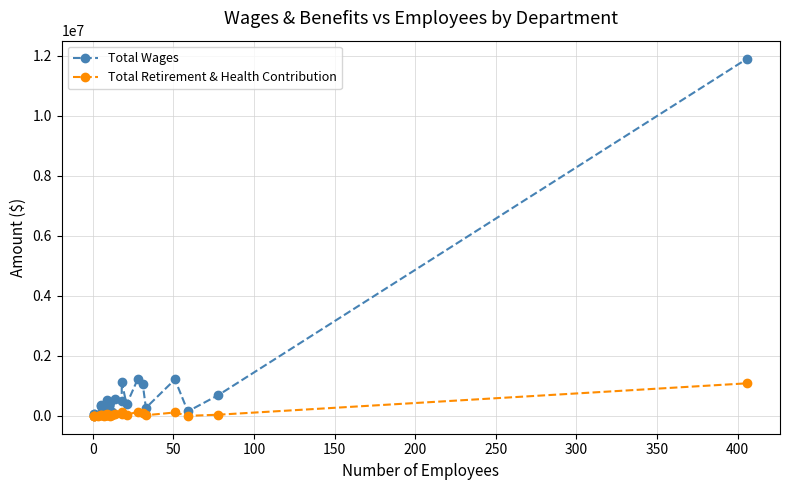

Is it true that Total Wages equals 198 at 0?

True